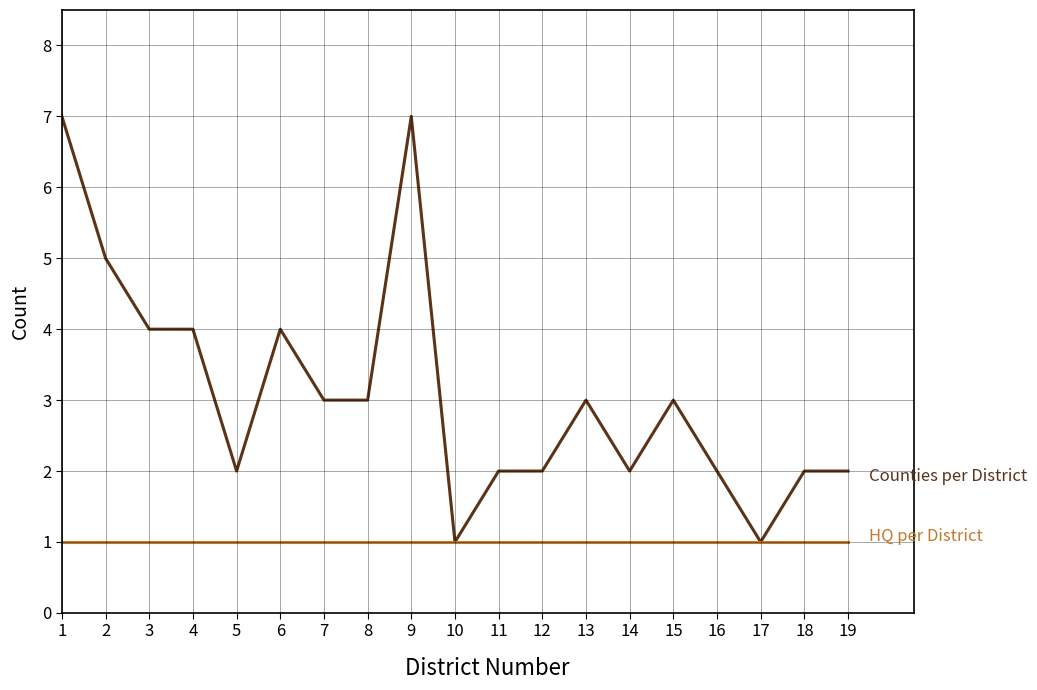

What is the maximum value shown in the chart?

7